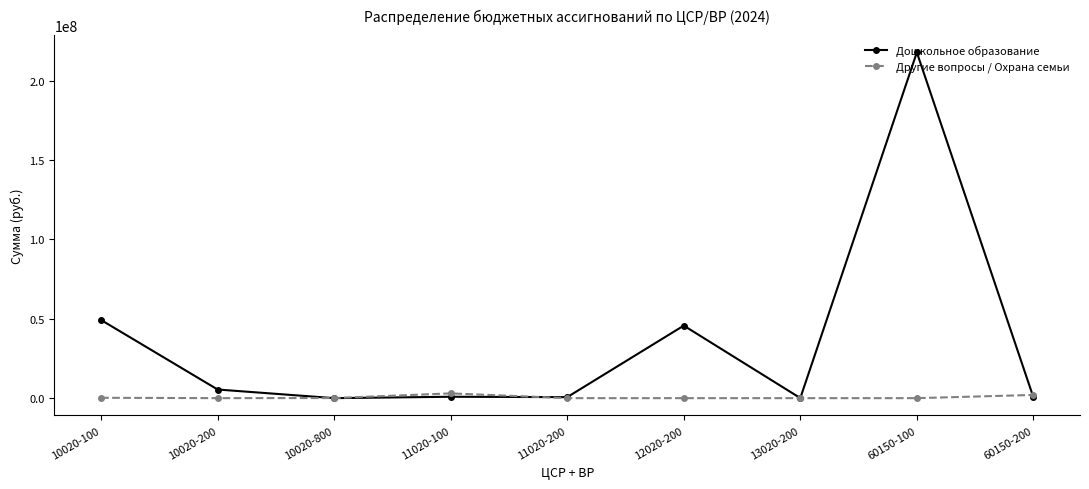

The value of Дошкольное образование at 10020-200 is 5434959.6. True or false?

True